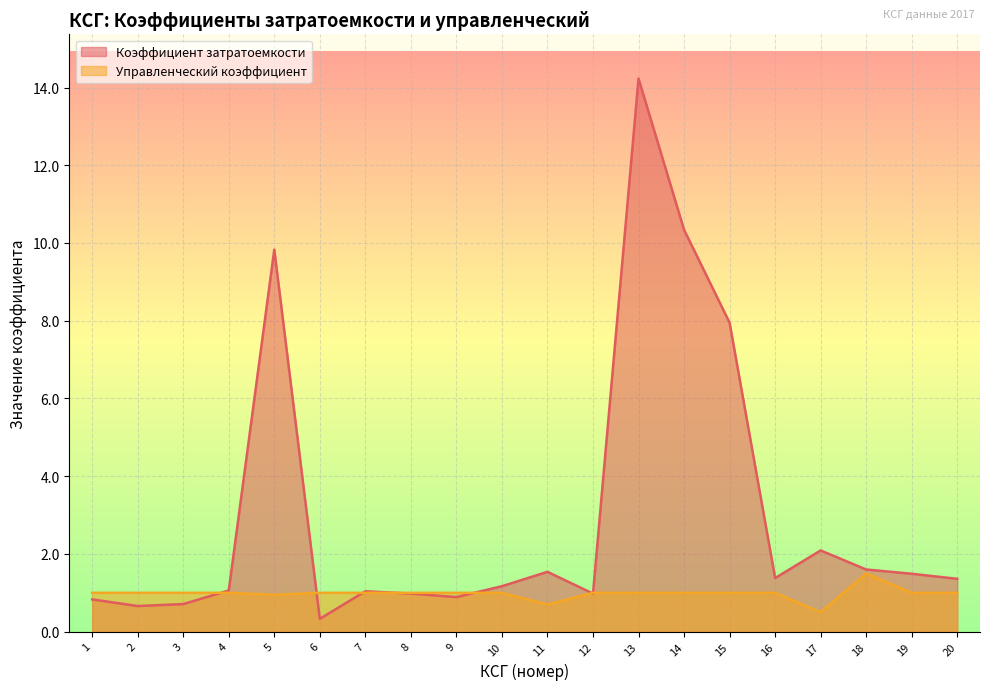

Where do Управленческий коэффициент and Коэффициент затратоемкости first cross each other?

3 and 4